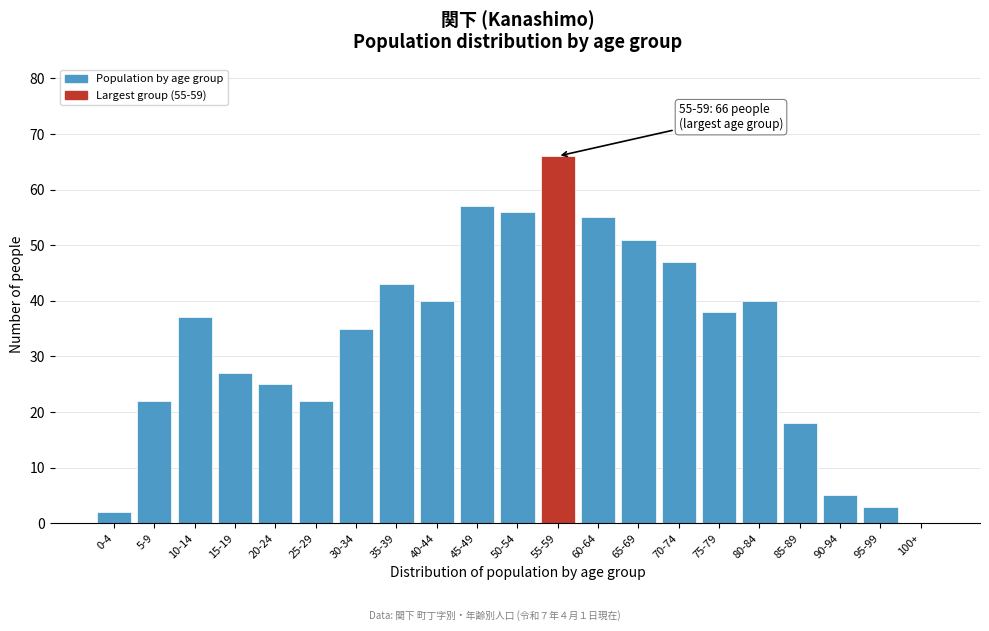

Reading left to right, list all the values displayed in this chart.

0-4=2	5-9=22	10-14=37	15-19=27	20-24=25	25-29=22	30-34=35	35-39=43	40-44=40	45-49=57	50-54=56	55-59=66	60-64=55	65-69=51	70-74=47	75-79=38	80-84=40	85-89=18	90-94=5	95-99=3	100+=0